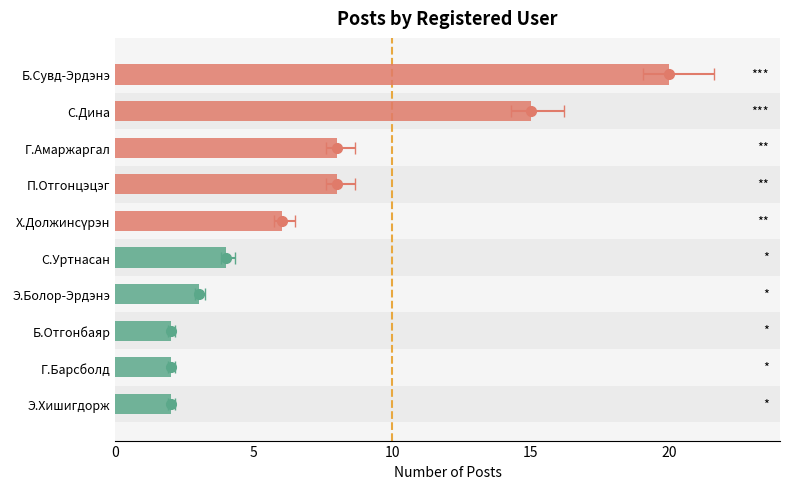

Where does the data first go above 4?

Б.Сувд-Эрдэнэ